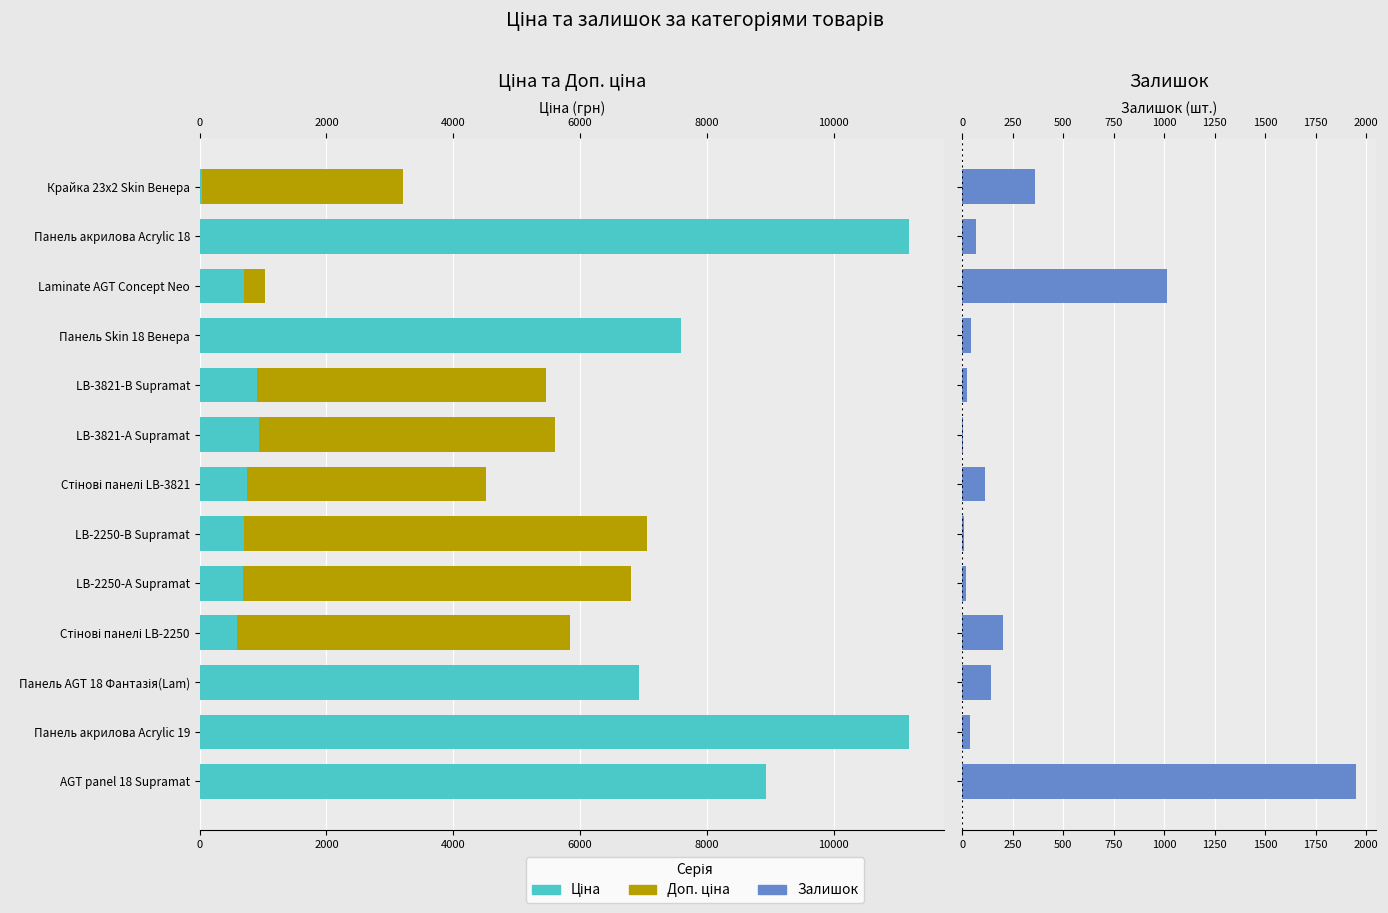

What is the sum of the Доп. ціна values at 2000 and 10000?

12417.0